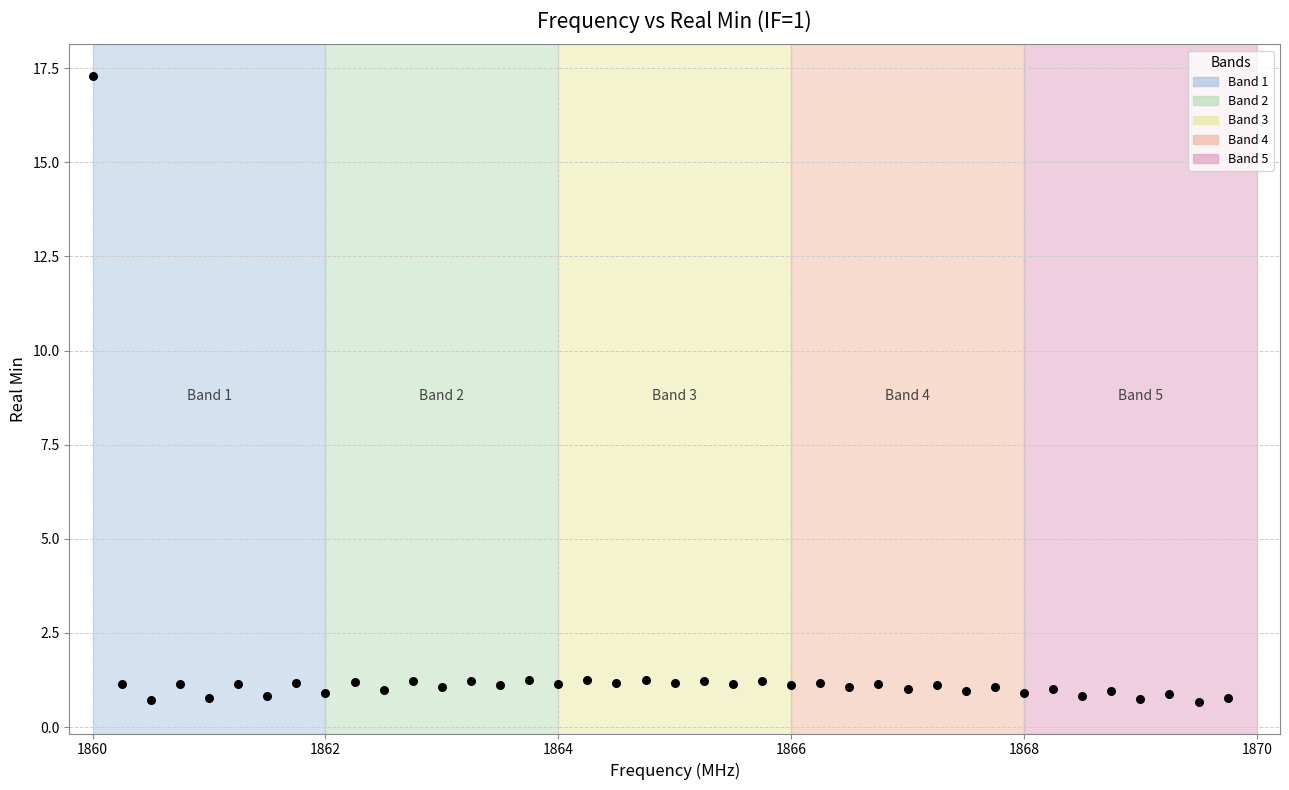

What is the range of Y values (max minus min)?

16.6